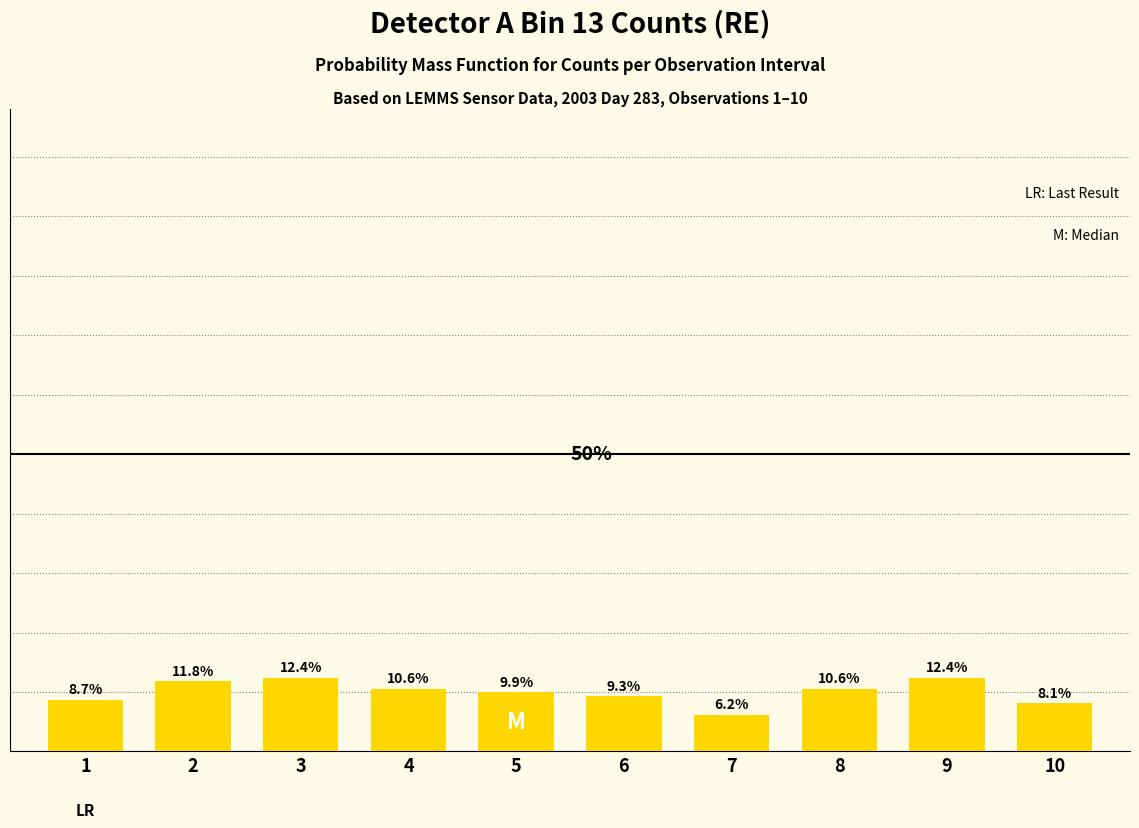

List the labels in order of value, smallest first.

7, 10, 1, 6, 5, 4, 8, 2, 3, 9